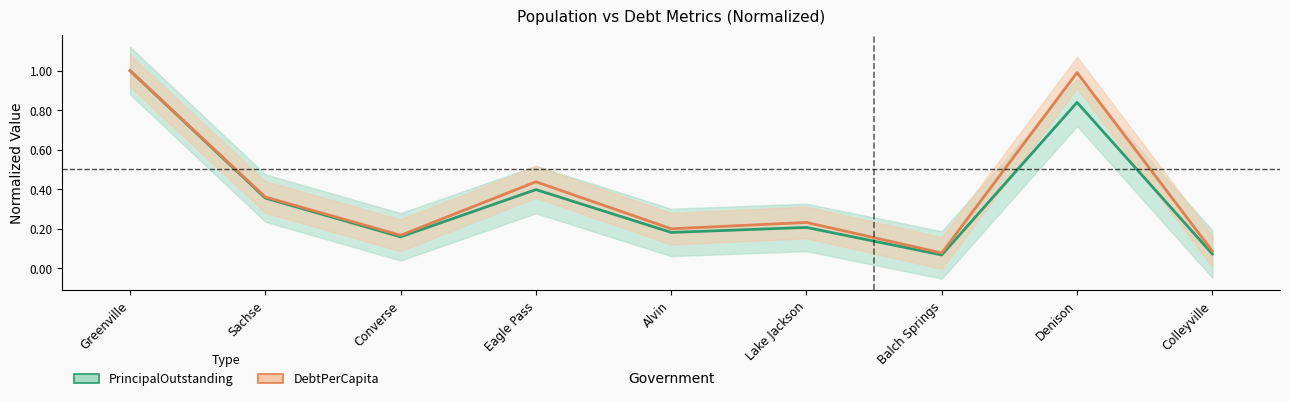

What is the difference between the maximum and minimum values in the DebtPerCapita series?

0.9